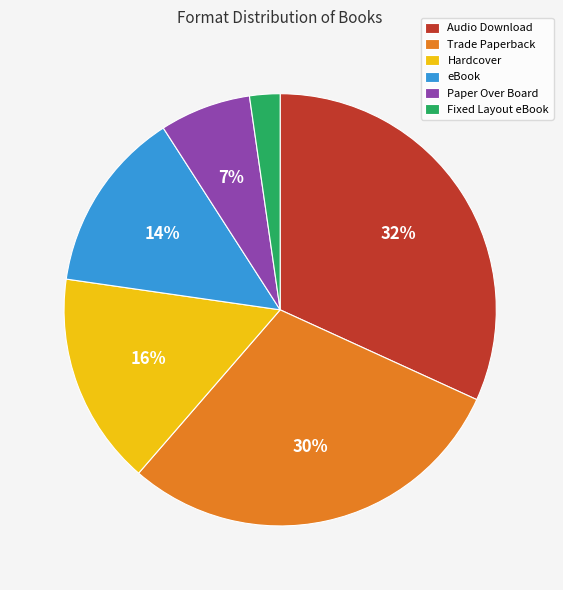

Which slice is the smallest?

Fixed Layout eBook